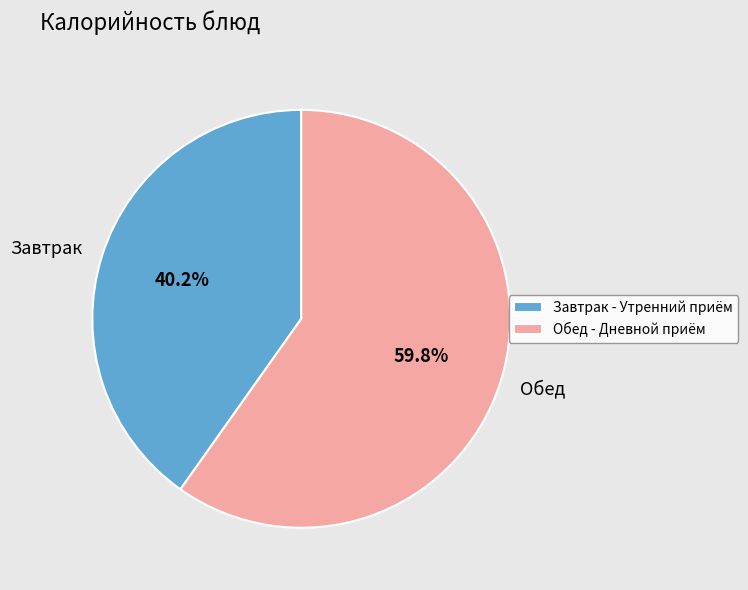

Which has a higher value, Завтрак or Обед?

Обед